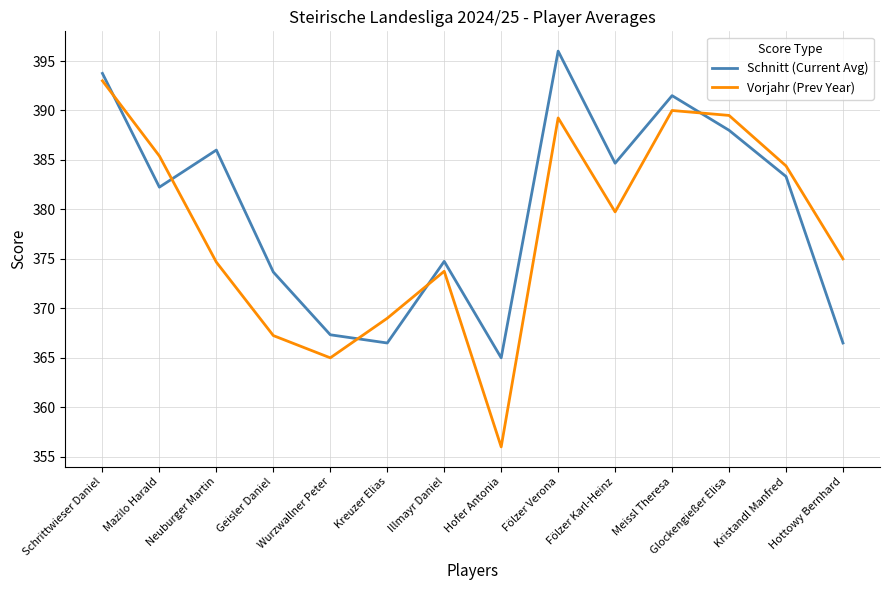

What is the difference between the highest and lowest values at Glockengießer Elisa?

1.5